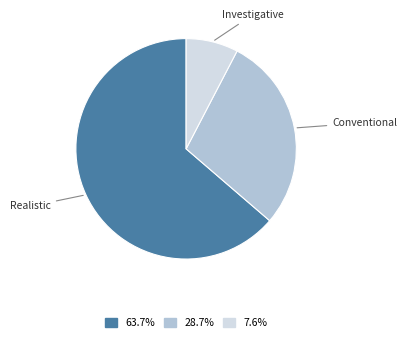

Is it true that Conventional is 29% of the pie?

True